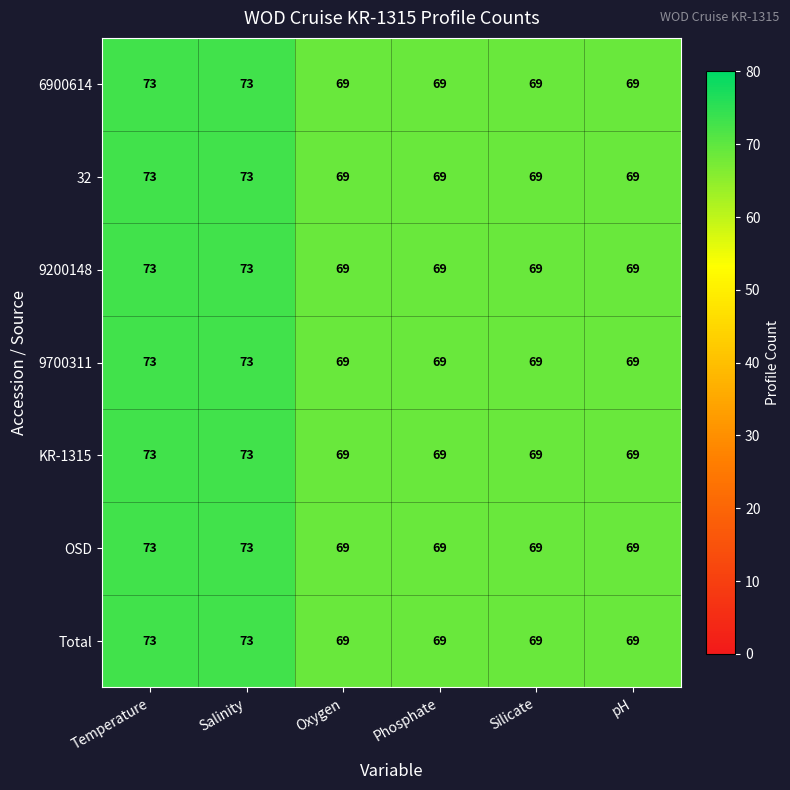

What is the maximum value for KR-1315?

73